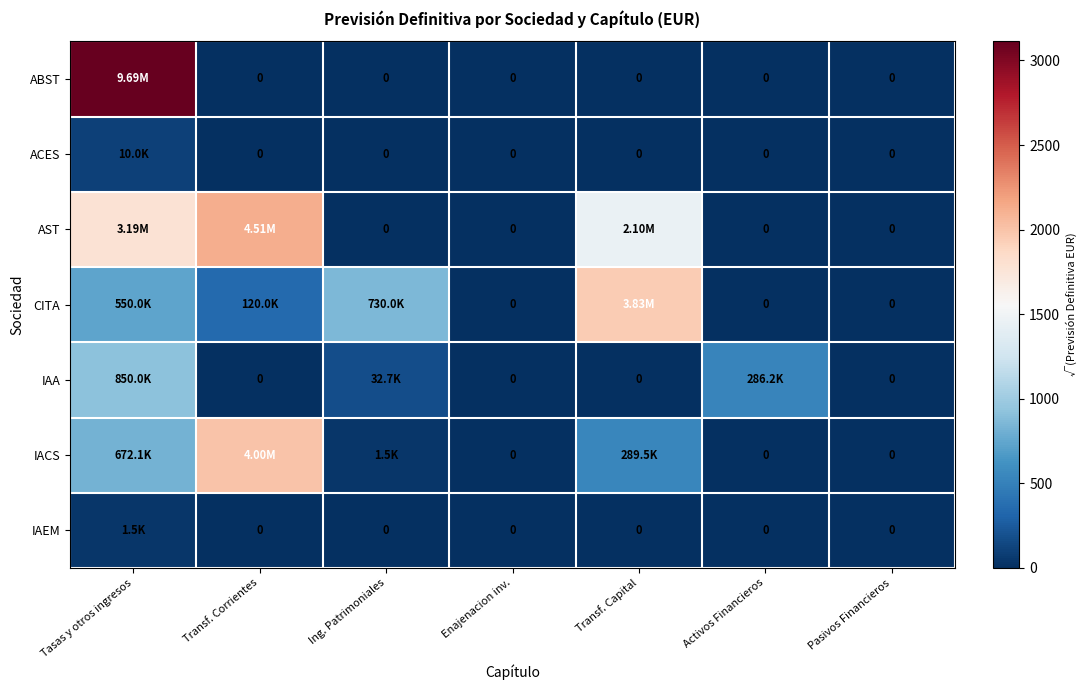

Is it true that IACS equals 2000.9 at Transf. Corrientes?

True